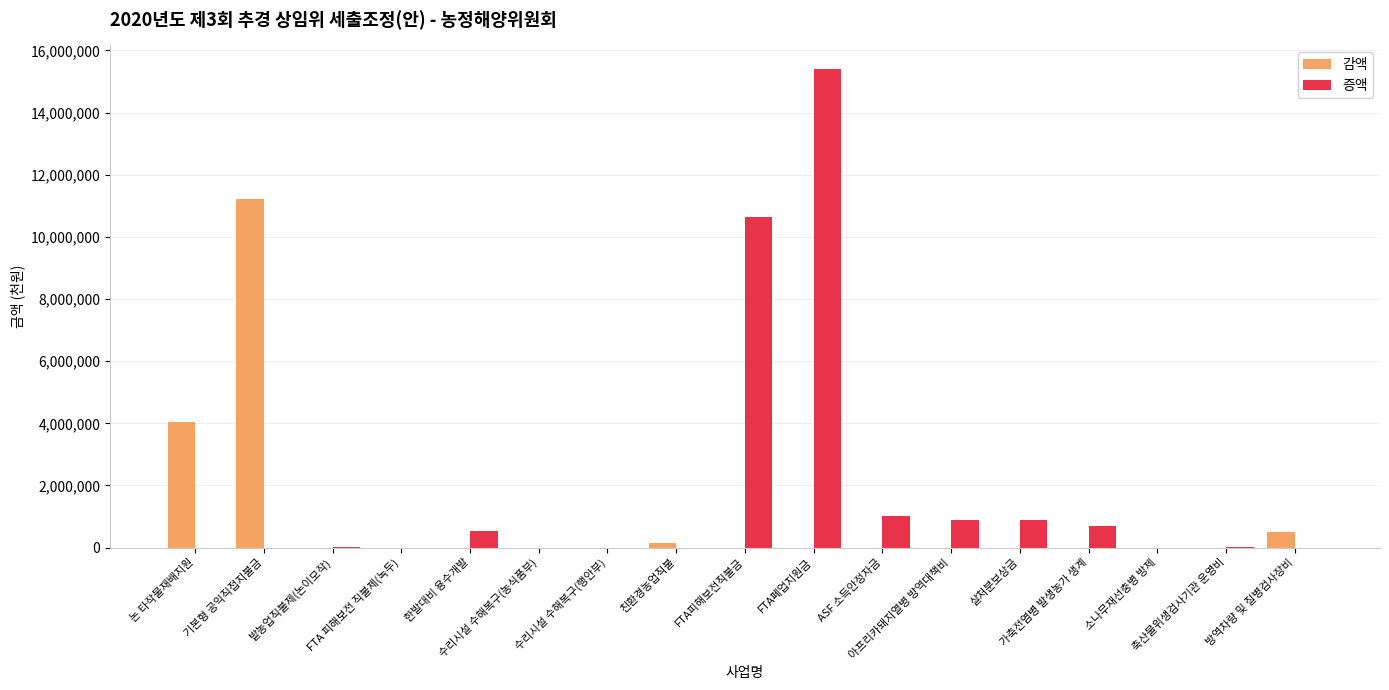

How many series are shown in this chart?

2